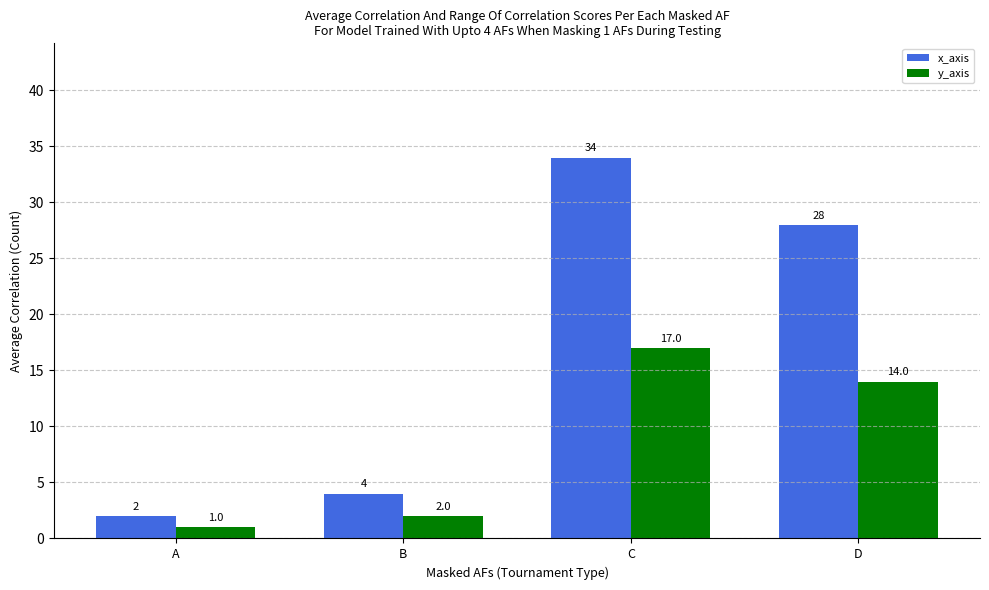

How many data points does each series have?

4